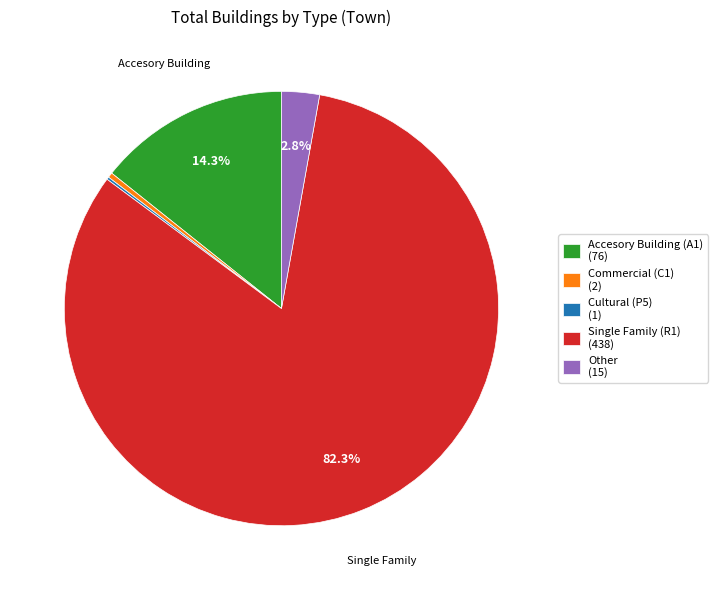

To the nearest percent, what is the difference between the largest and smallest slice percentages?

82%